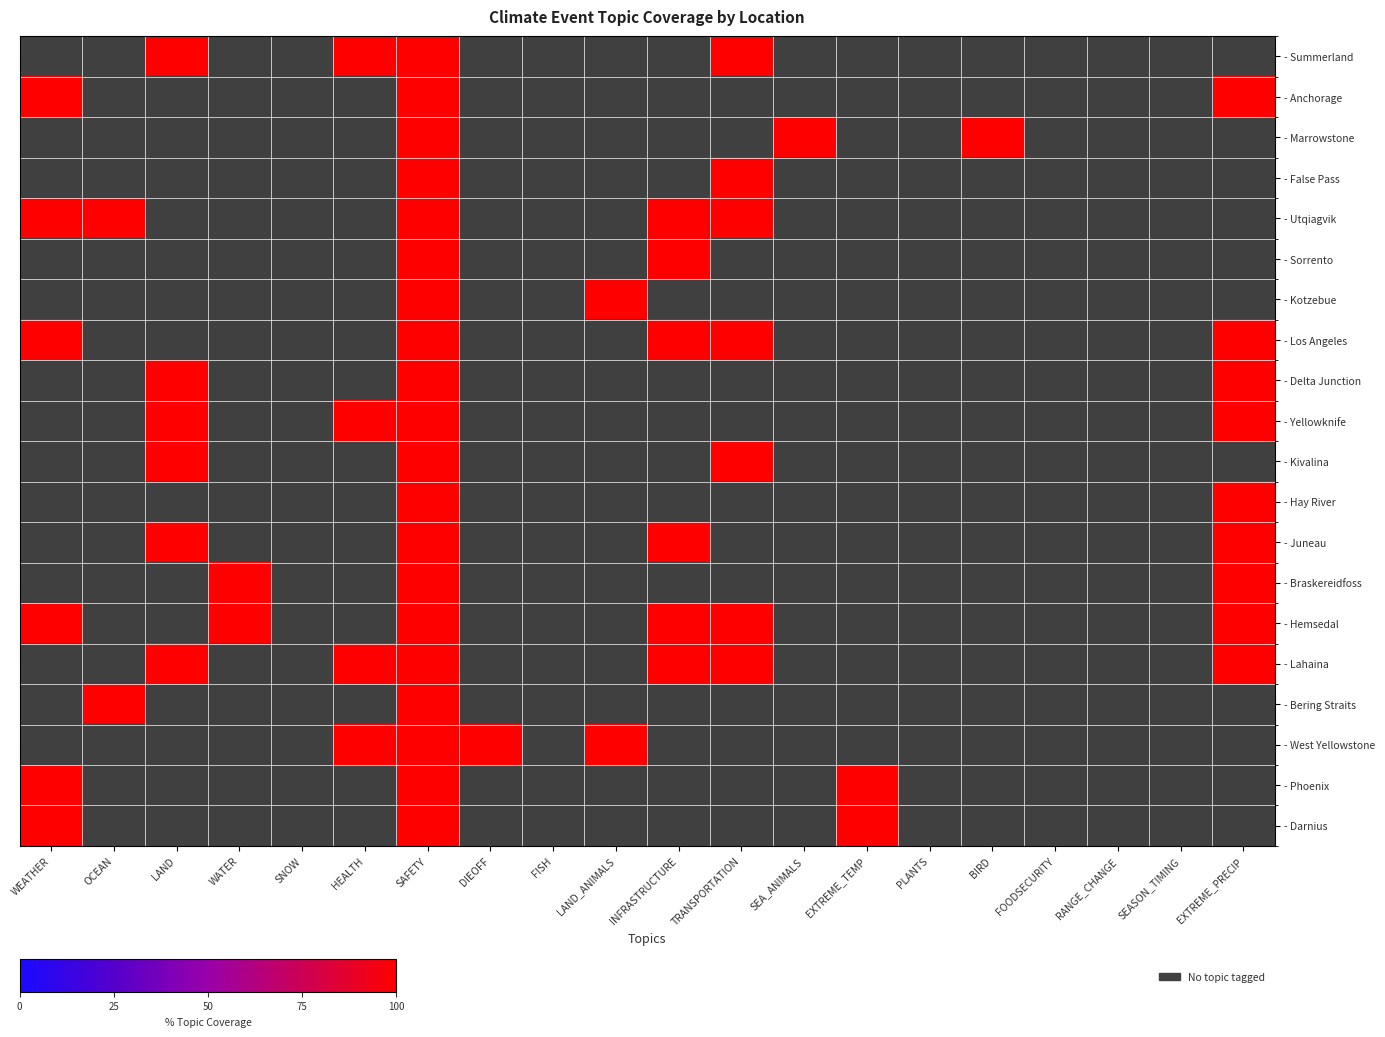

At how many categories does at least one series exceed 0?

14